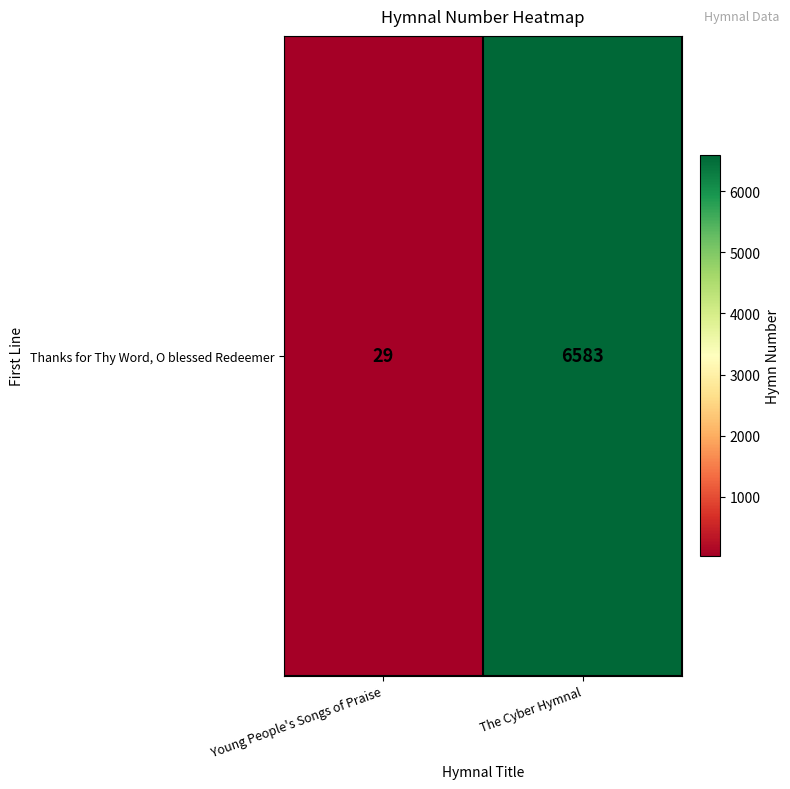

The chart shows a value of 39 at Young People's Songs of Praise. True or false?

False